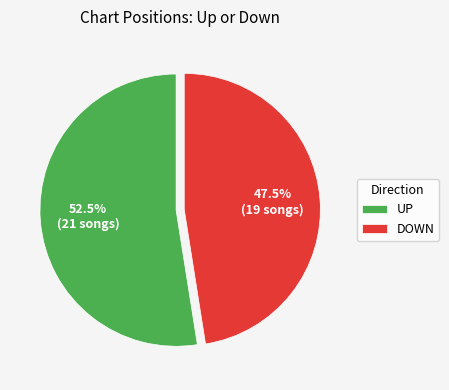

To the nearest percent, what is the difference between the largest and smallest slice percentages?

5%